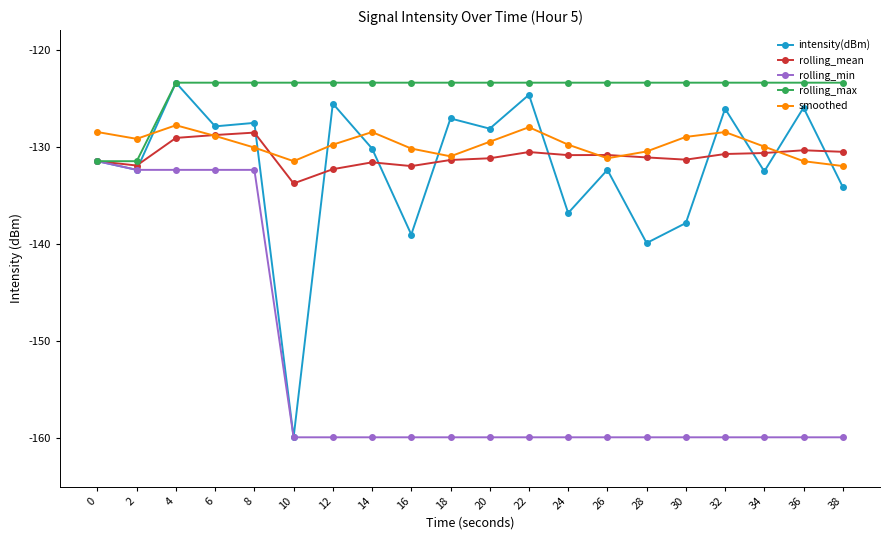

Which series has the widest spread of values?

intensity(dBm)